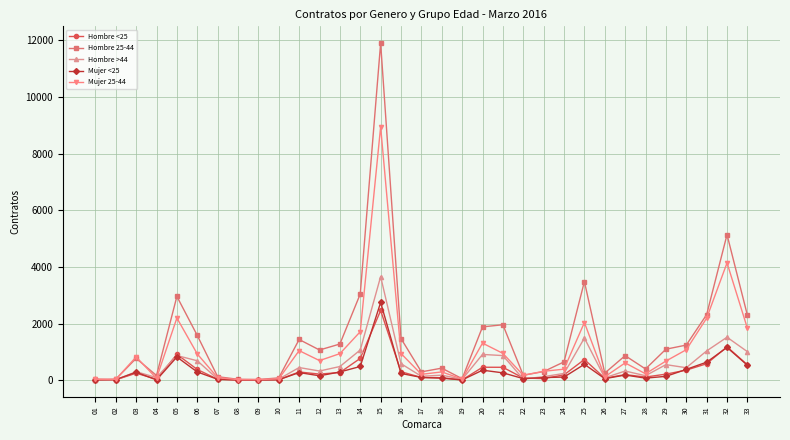

What is the average value of the Mujer <25 series?

316